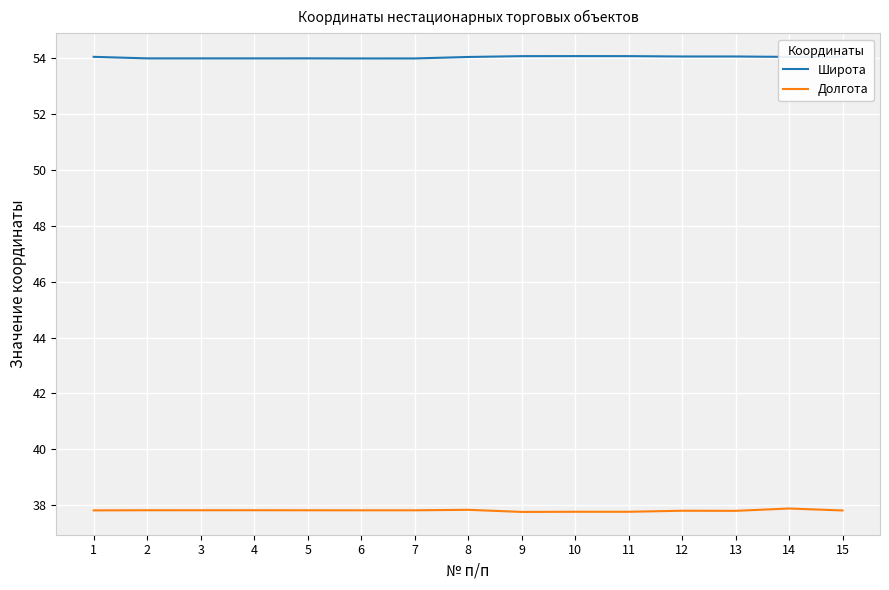

At how many categories does at least one series exceed 45?

15